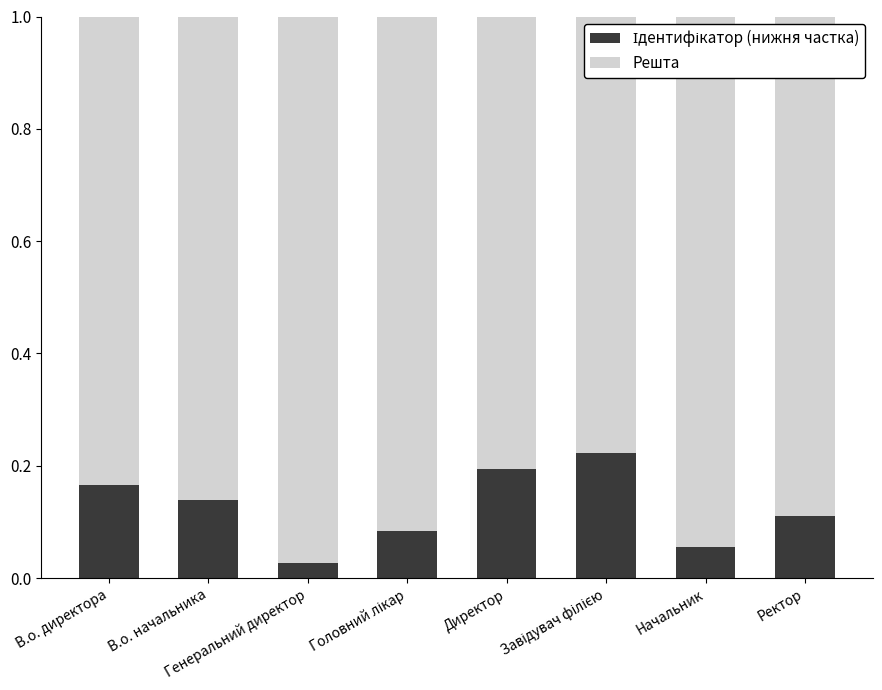

How many categories are shown in the chart?

8